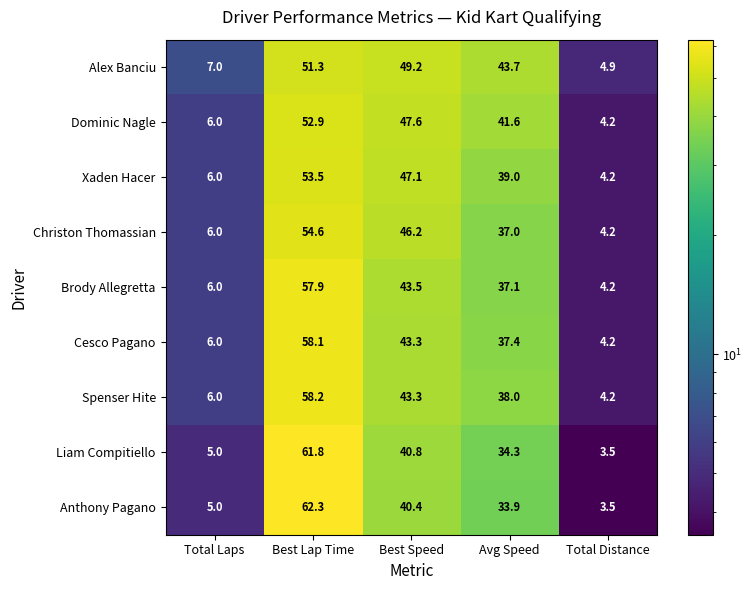

At which category is the sum across all series the highest?

Best Lap Time